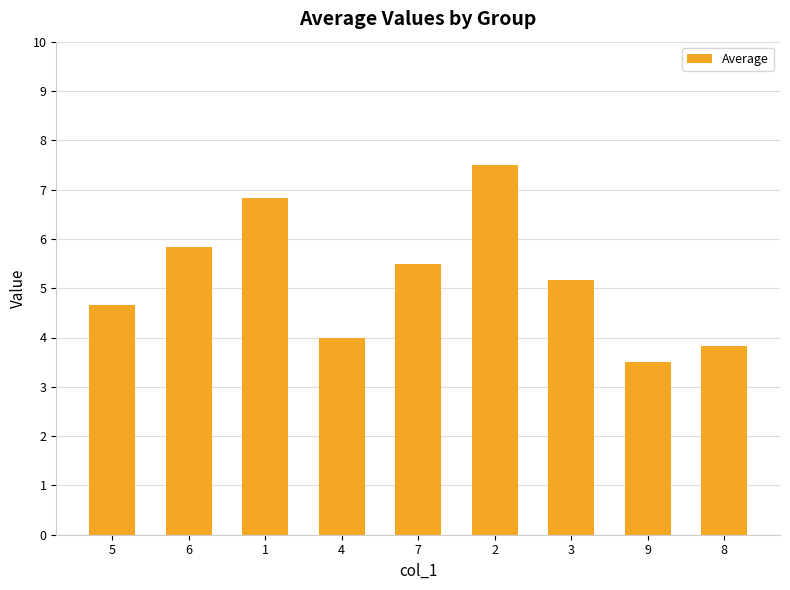

What is the sum of all values?

46.8